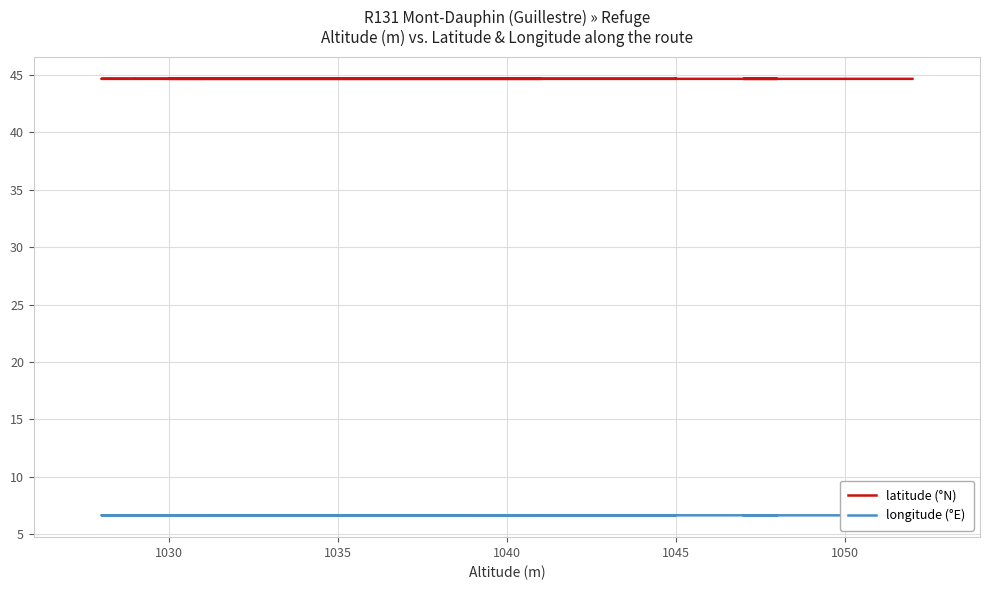

Rank the series by their average value, from highest to lowest.

latitude (°N), longitude (°E)